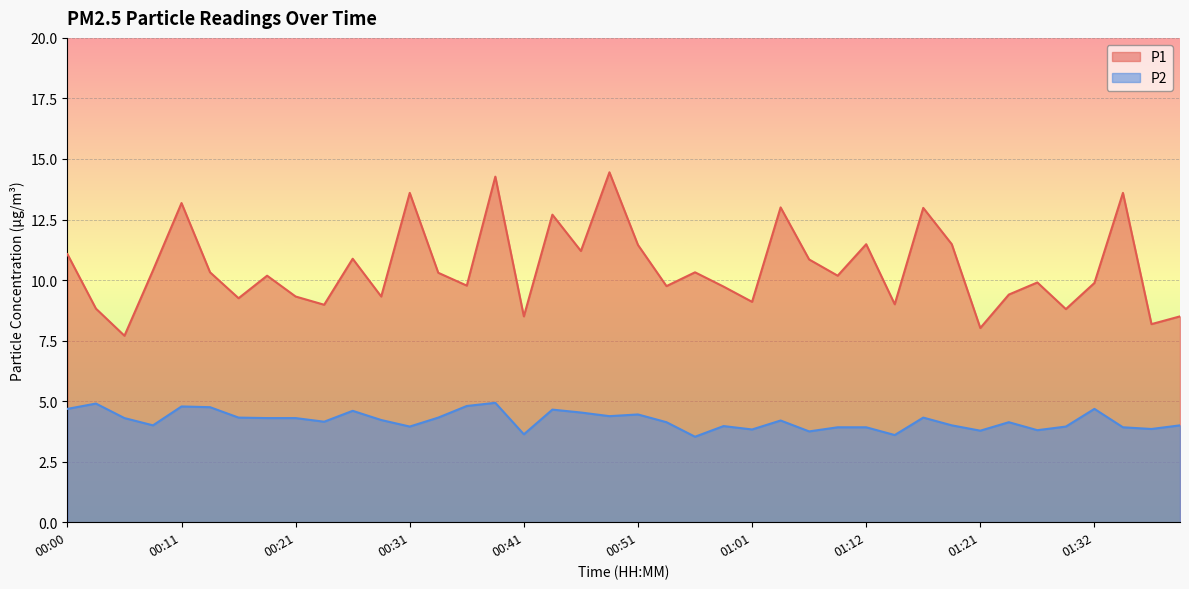

True or false: P1 and P2 cross at least once.

False